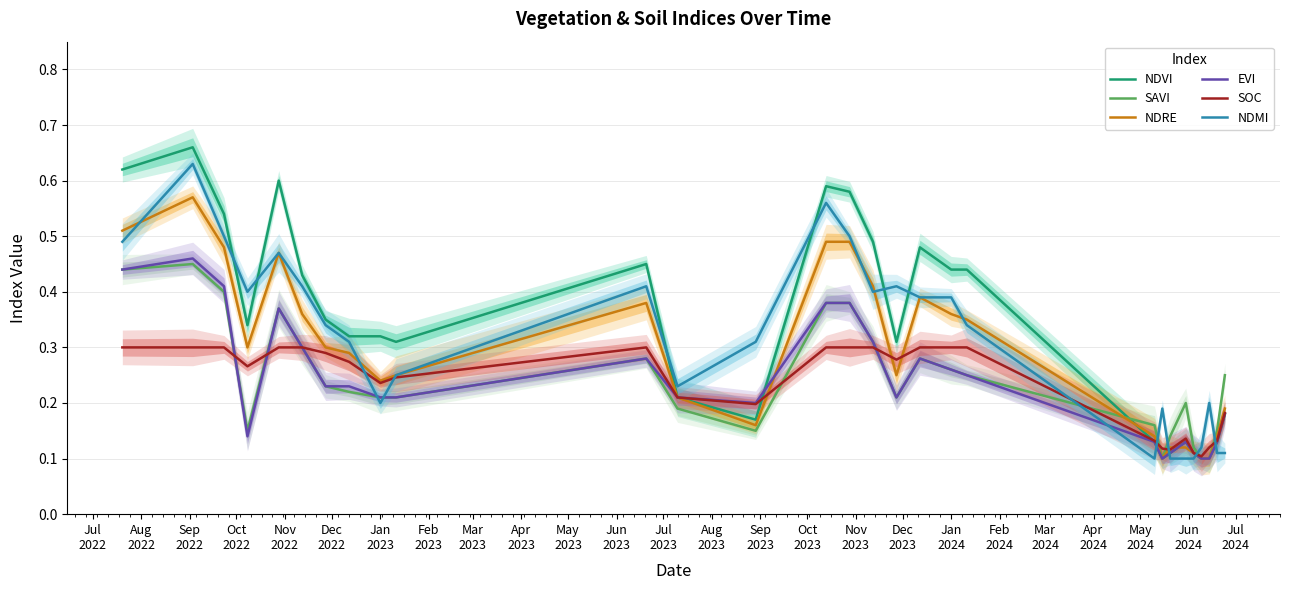

Between which two adjacent categories do EVI and NDRE first intersect?

Jul
2023 and Aug
2023